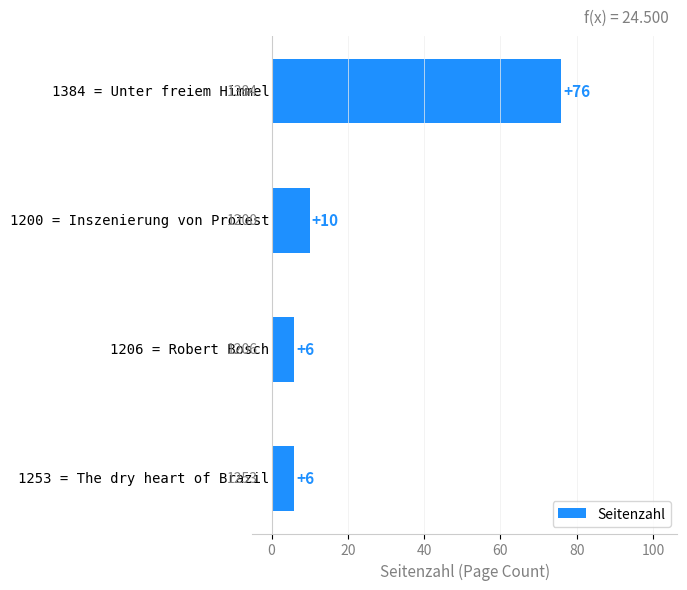

What is the difference between the maximum and minimum values?

70